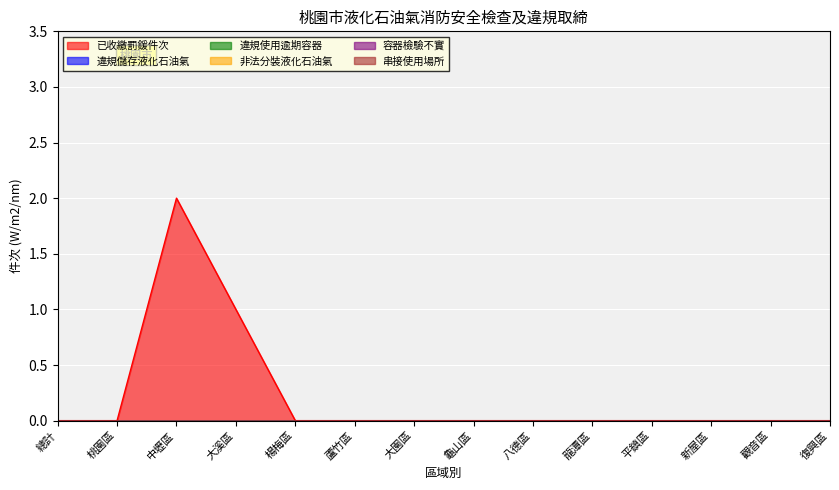

What position from the left is 總計?

1